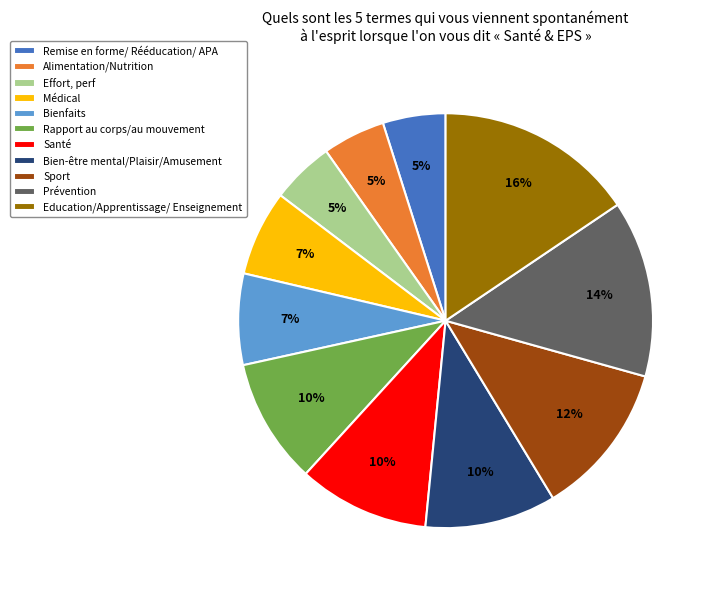

To the nearest percent, what is the difference between the largest and smallest slice percentages?

11%